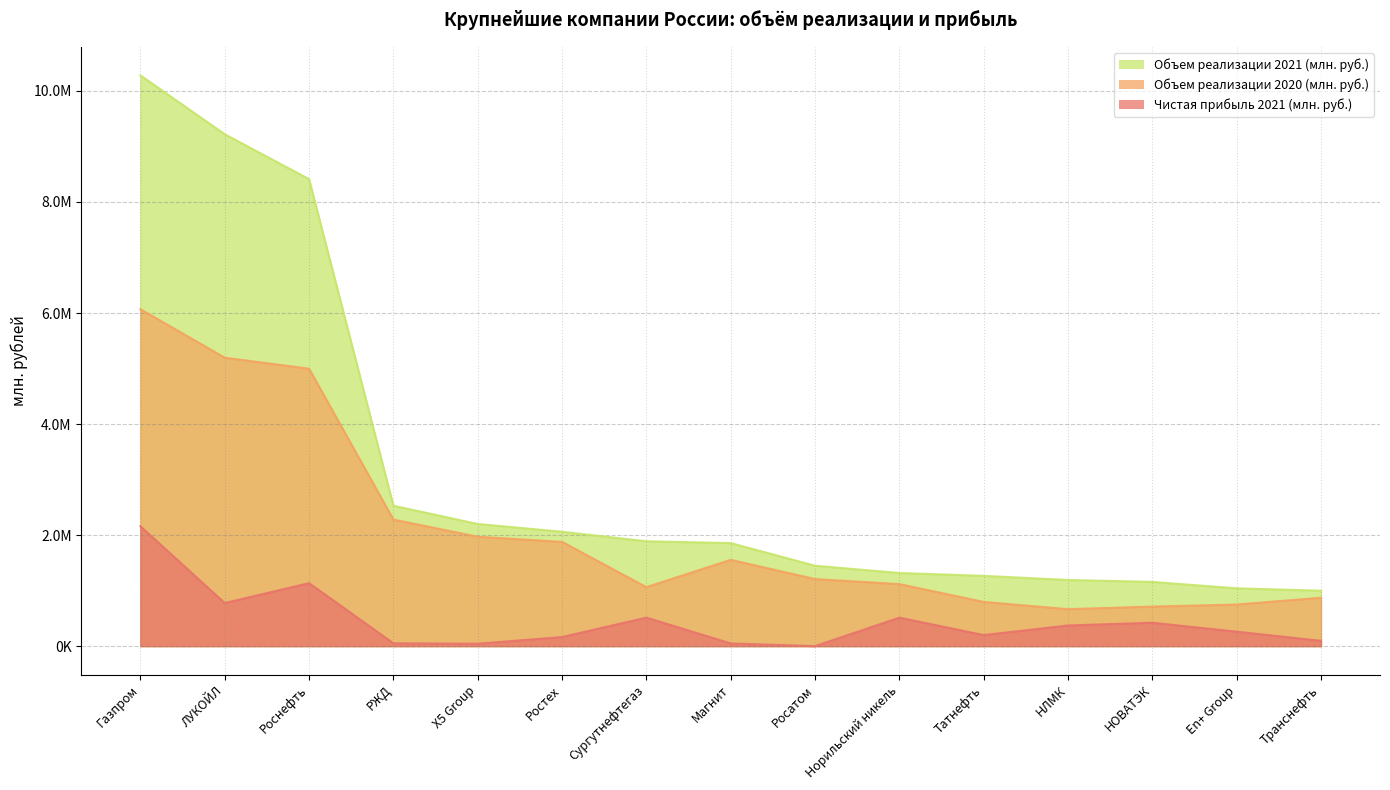

Is it true that Чистая прибыль 2021 (млн. руб.) equals 860153 at Росатом?

False